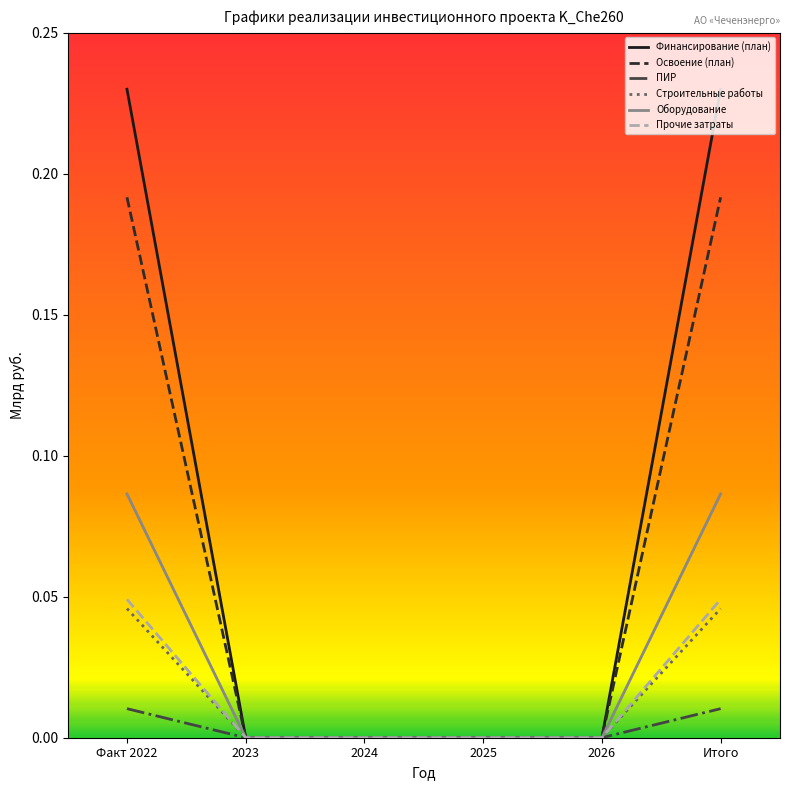

The Оборудование series shows 0.0 at 2026. True or false?

True